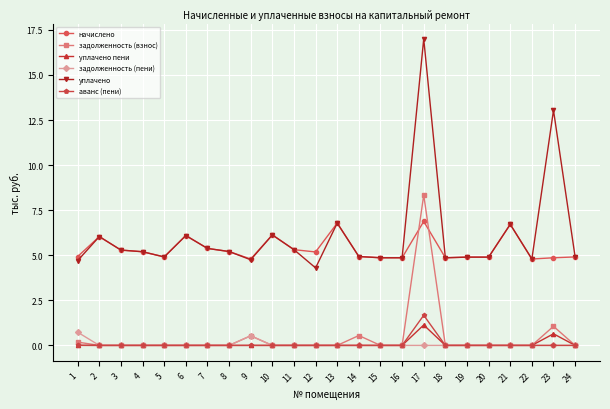

True or false: уплачено and аванс (пени) intersect in this chart.

False